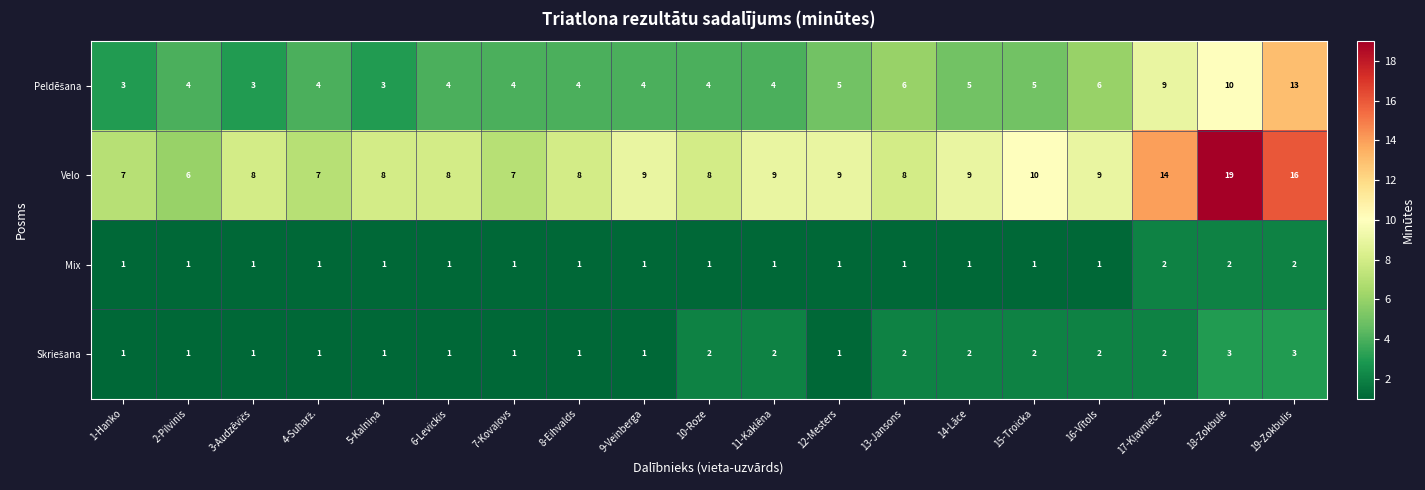

Which series has the widest spread of values?

Velo